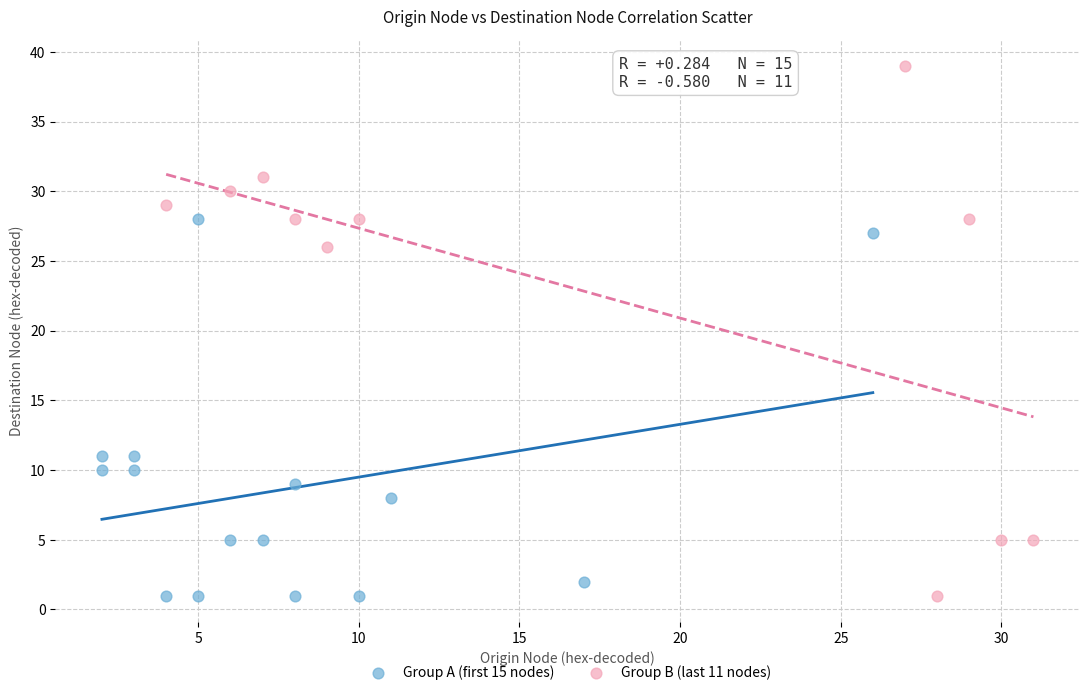

Which series has the largest Y range (max minus min)?

Group B (last 11 nodes)